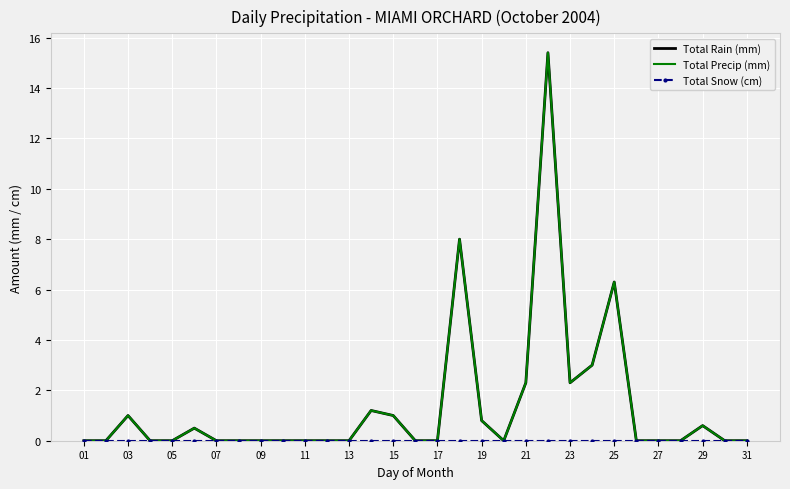

What is the maximum value for Total Rain (mm)?

15.4